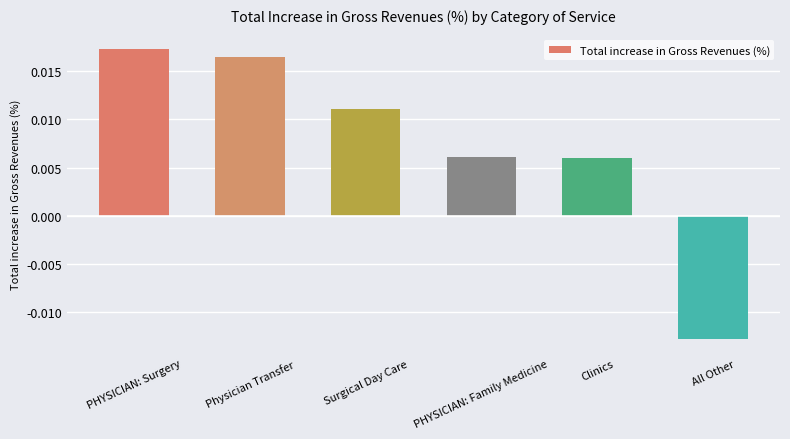

What is the label of the 5th bar from the right?

Physician Transfer